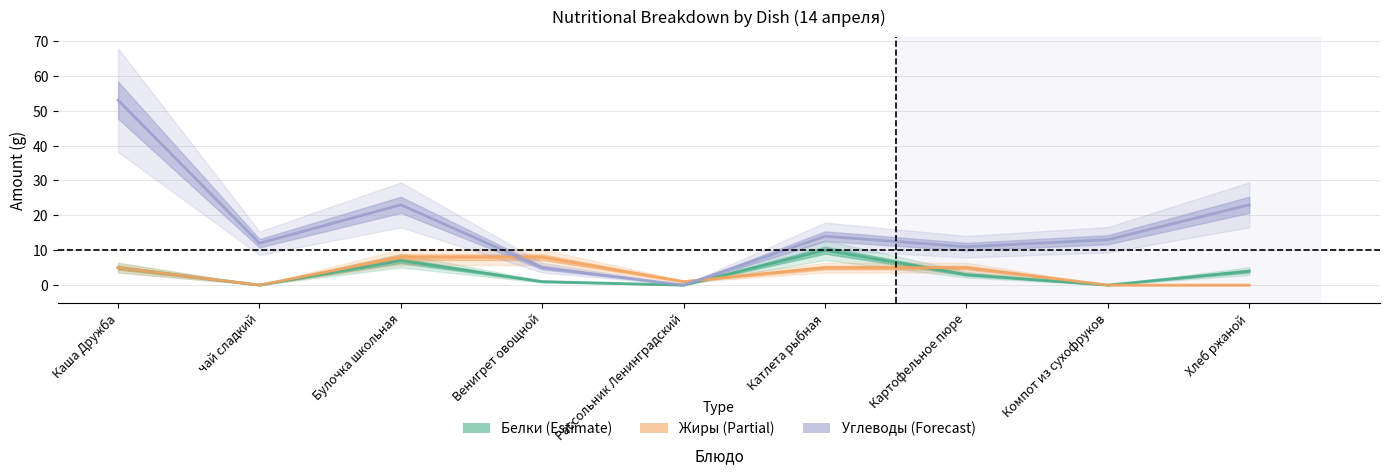

Reading right to left, list all the values displayed in this chart.

Белки: 4	0	3	10	0	1	7	0	5
Жиры: 0	0	5	5	1	8	8	0	5
Углеводы: 23	13	11	14	0	5	23	12	53